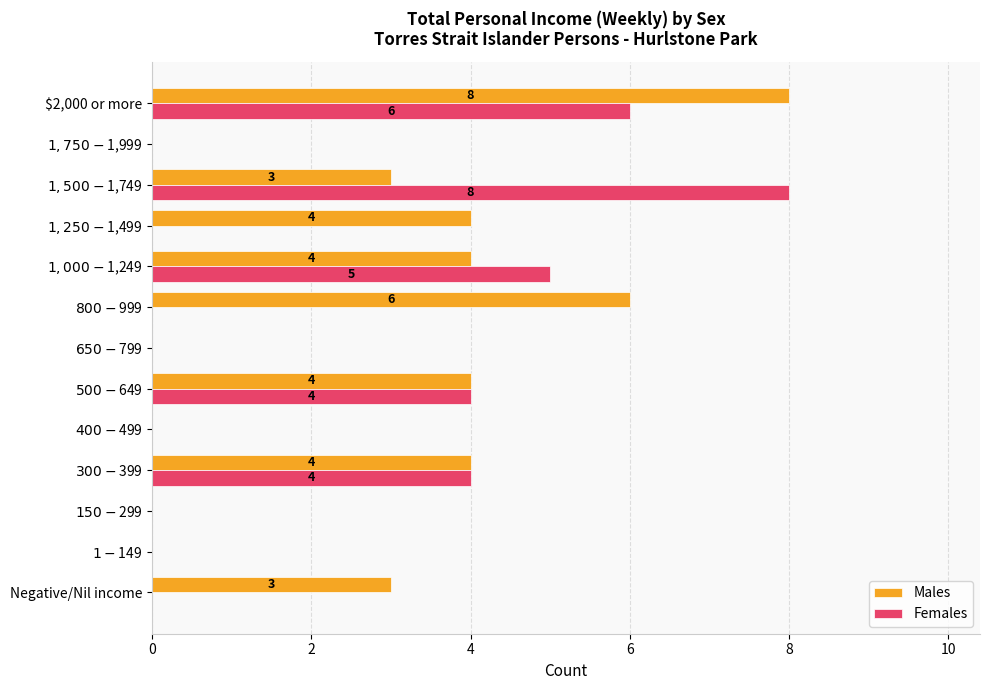

How many Males values are between 0 and 4?

11